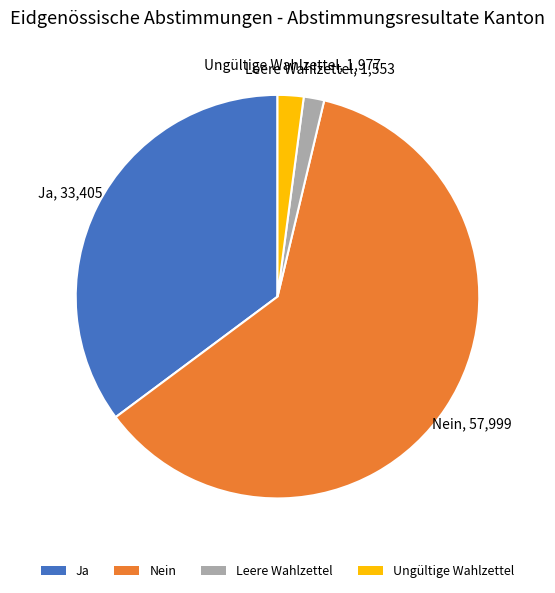

What is the largest slice in the pie chart?

Nein